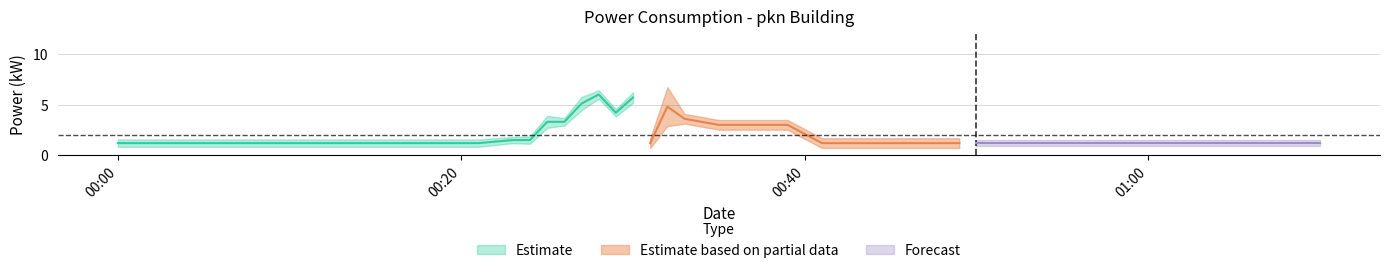

Rank the categories by value from lowest to highest.

0, 1, 2, 3, 4, 5, 6, 7, 8, 9, 10, 11, 13, 15, 18, 20, 22, 23, 24, 25, 26, 27, 28, 29, 30, 31, 32, 33, 34, 35, 36, 37, 38, 39, 12, 17, 19, 14, 21, 16